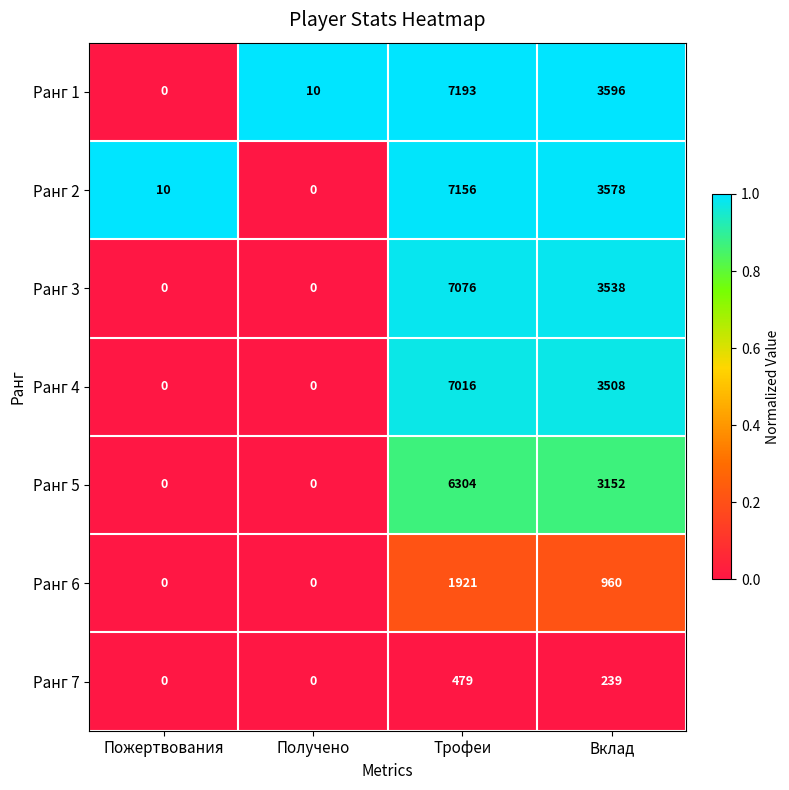

What is the difference between the Ранг 1 values at Трофеи and Пожертвования?

7193